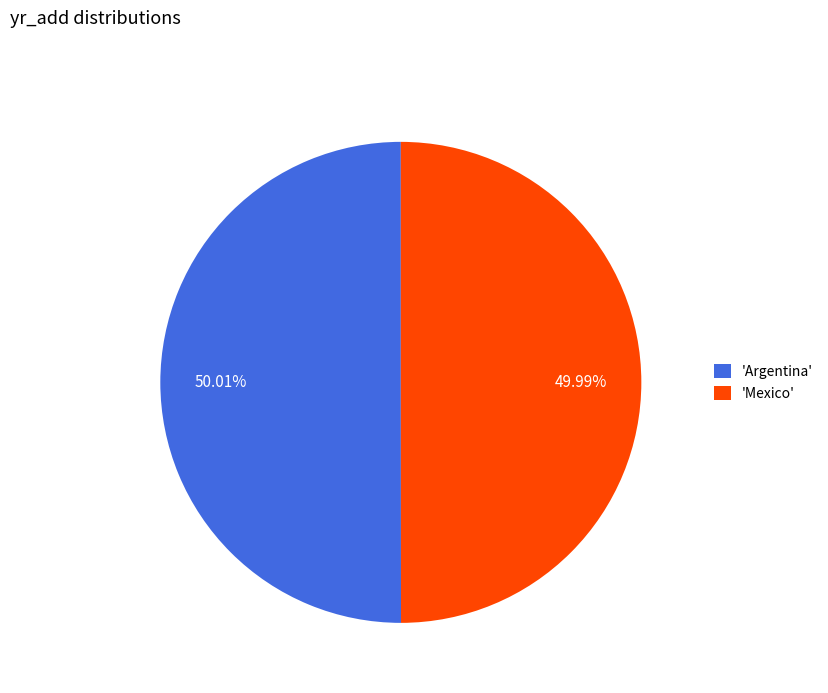

Is there any slice that represents more than half of the pie?

Yes